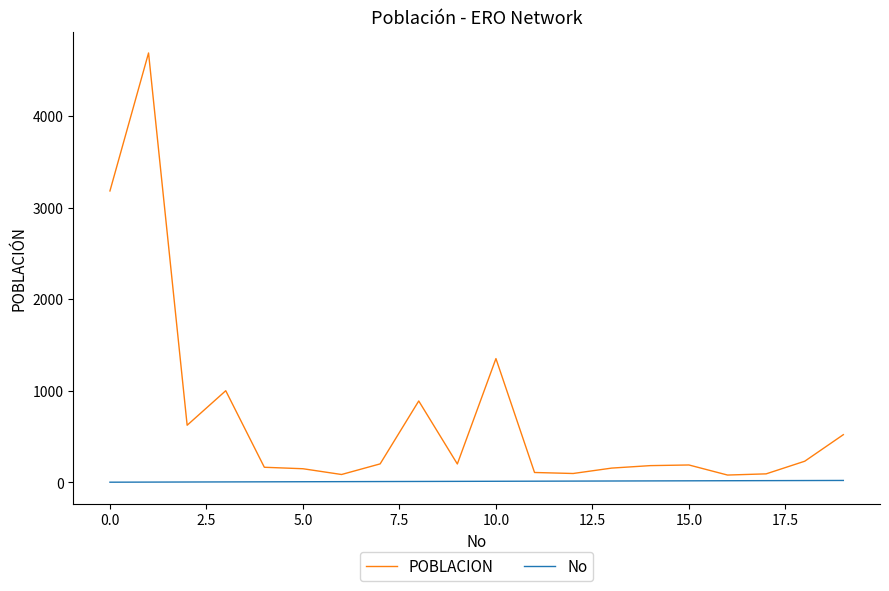

List the series in order of their peak value, lowest first.

No, POBLACION